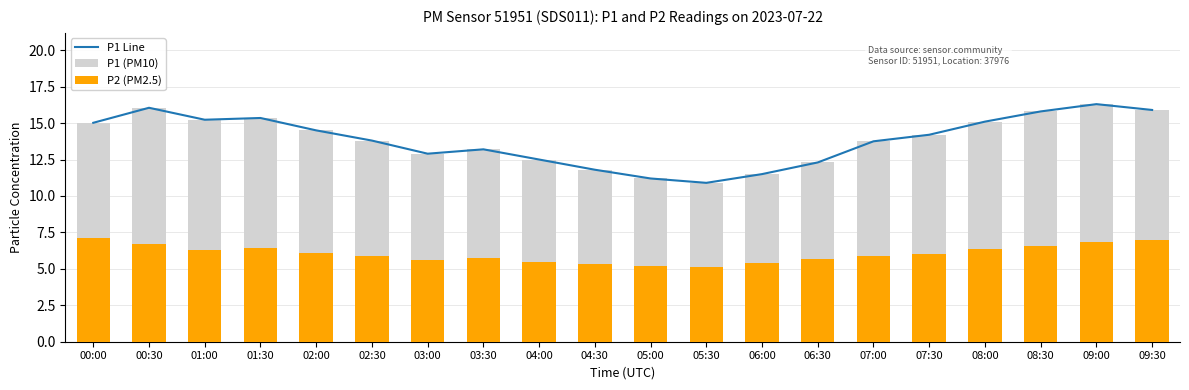

What are all the series names shown in the legend?

P1 Line, P1 (PM10), P2 (PM2.5)